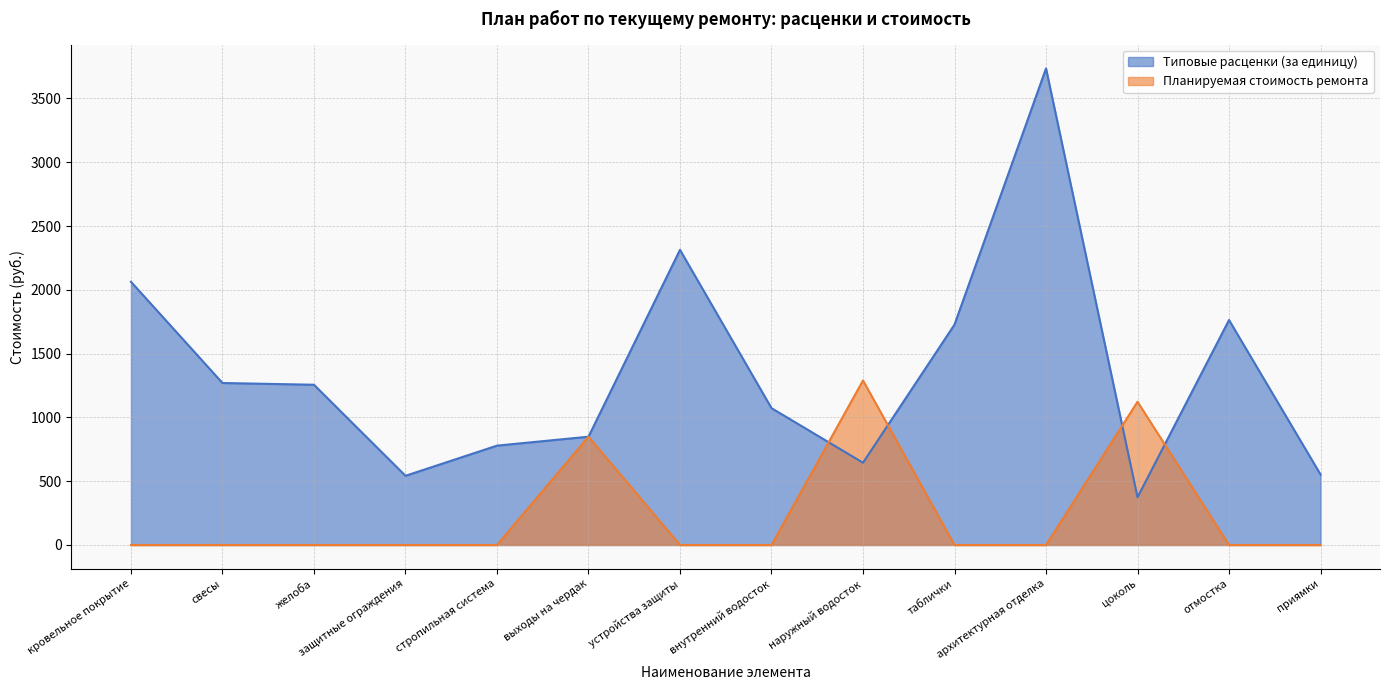

In Планируемая стоимость ремонта, how many points are higher than both neighbors (excluding endpoints)?

3